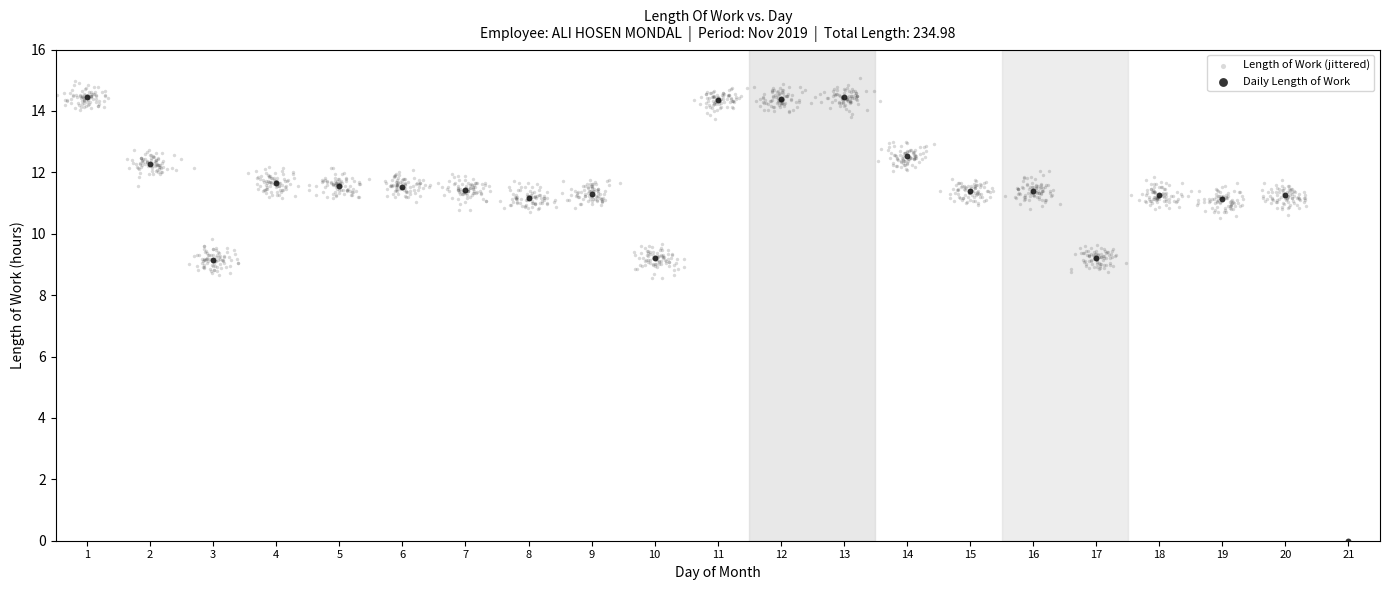

Which series contains the lowest Y value?

Daily Length of Work